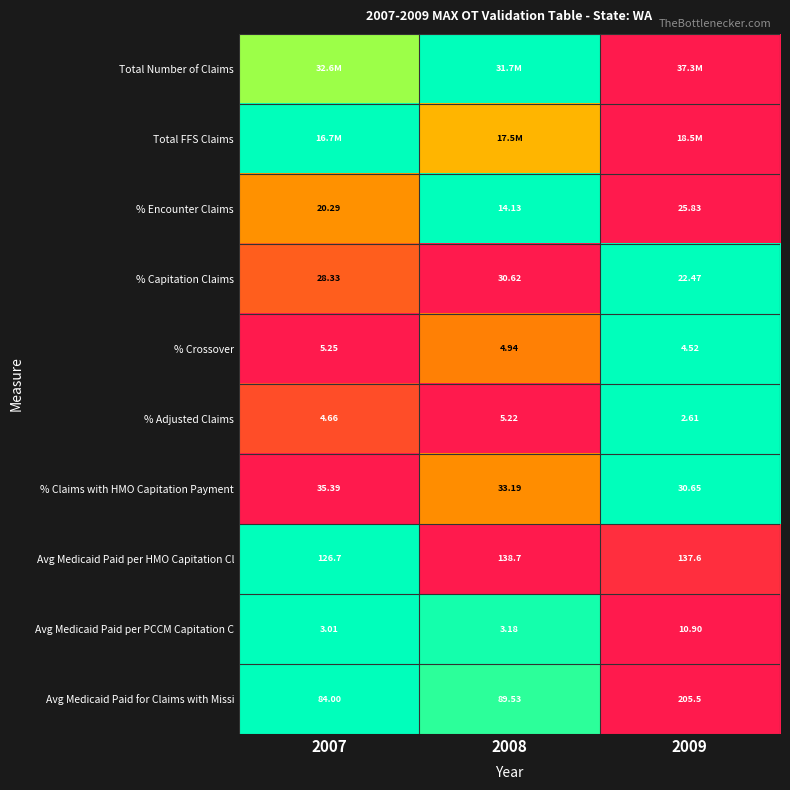

Is the value of % Encounter Claims at 2009 greater than the value of Avg Medicaid Paid per PCCM Capitation C at 2009?

Yes